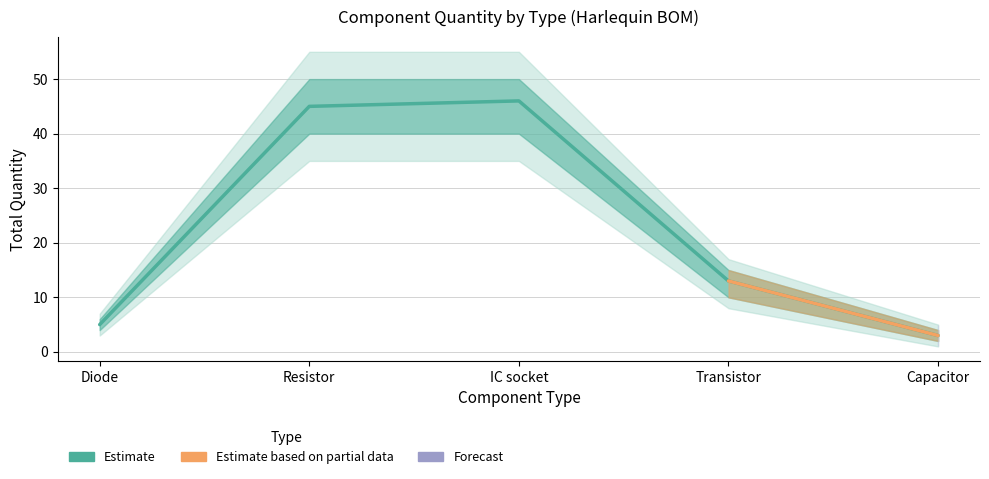

The value at Resistor is 77. True or false?

False